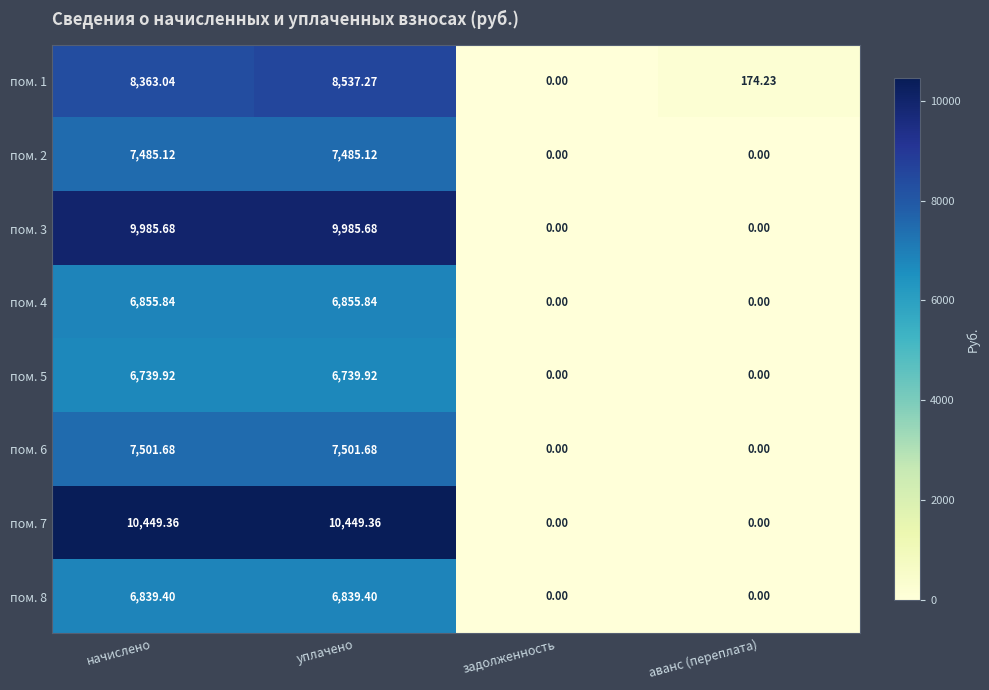

At which category is the sum across all series the highest?

уплачено